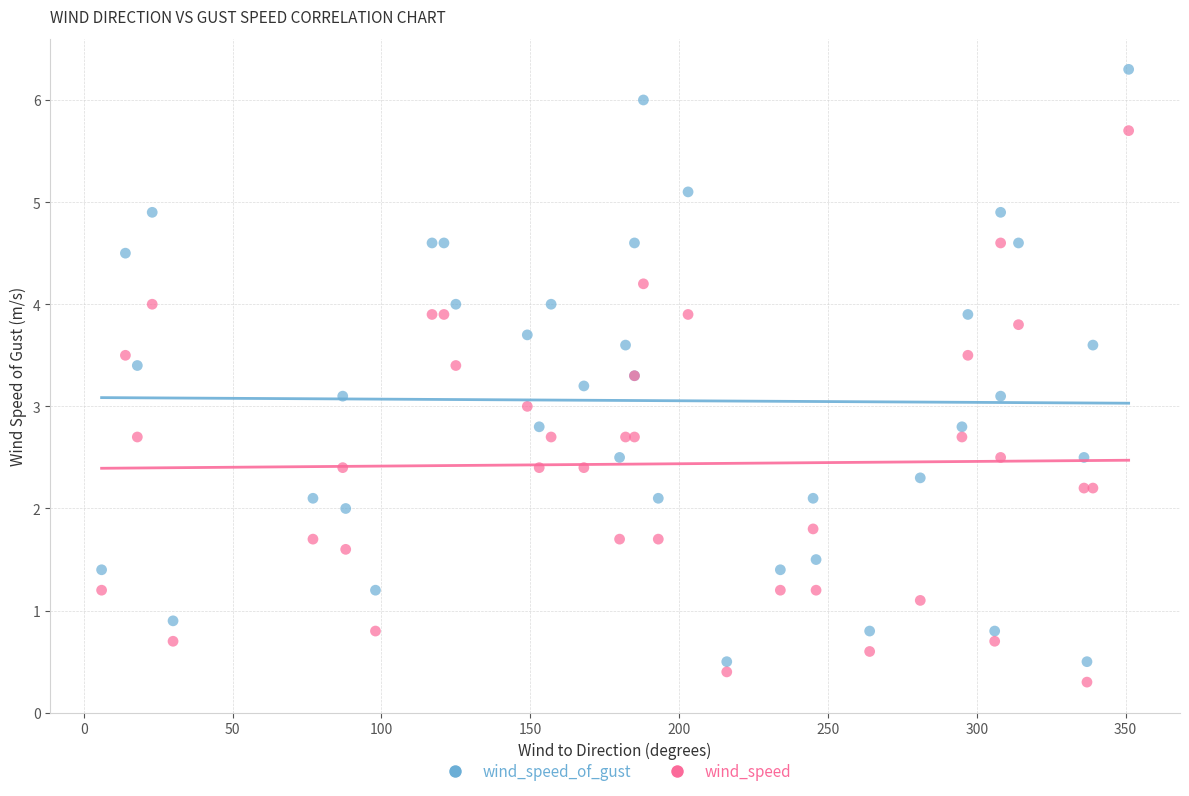

Which series contains the highest Y value?

wind_speed_of_gust